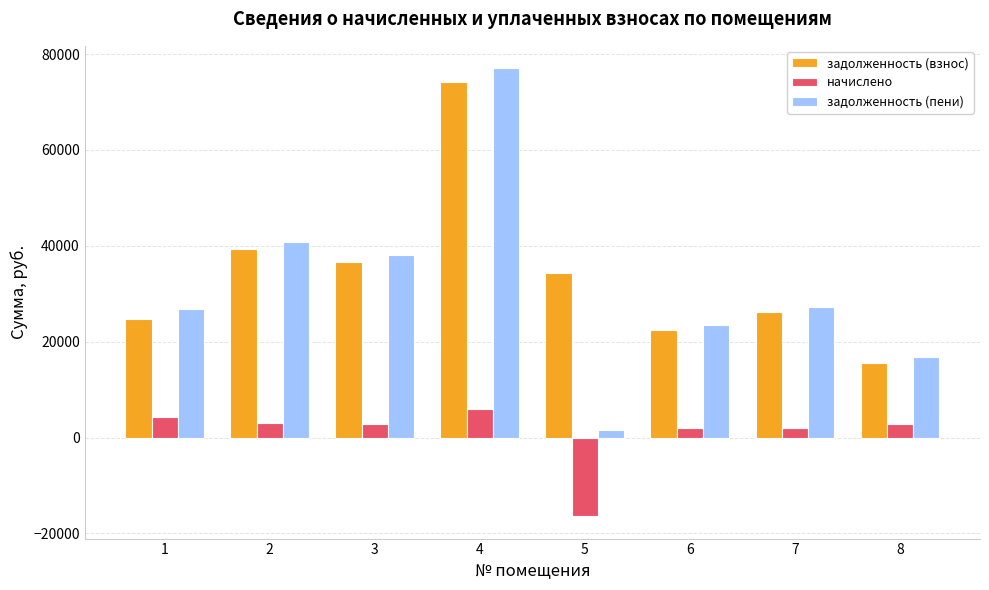

What is the greatest value displayed?

77042.9